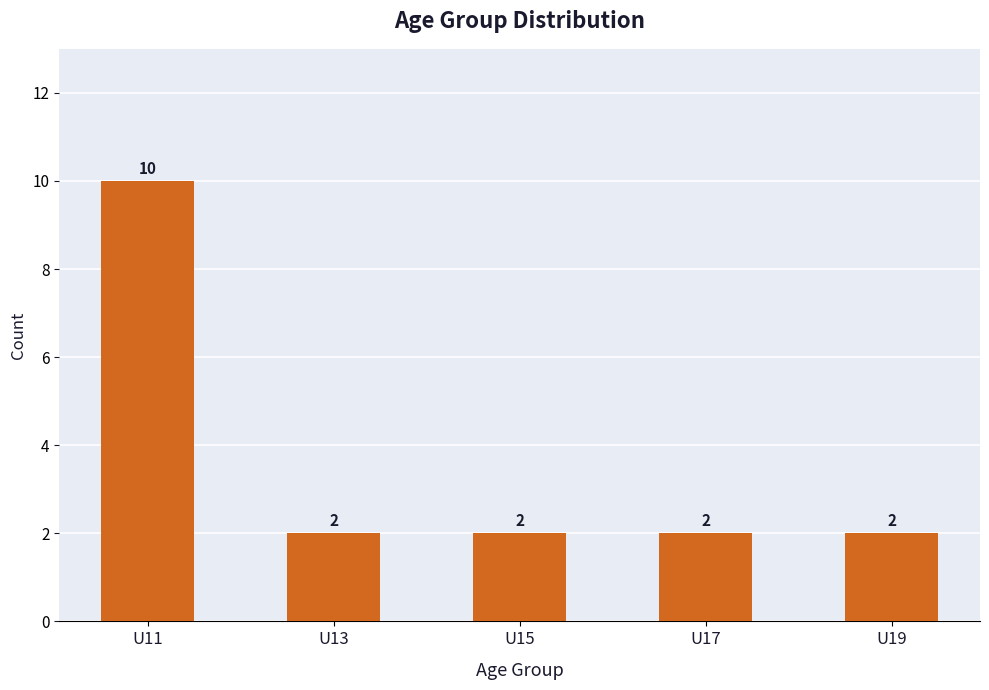

What is the sum of all values?

18